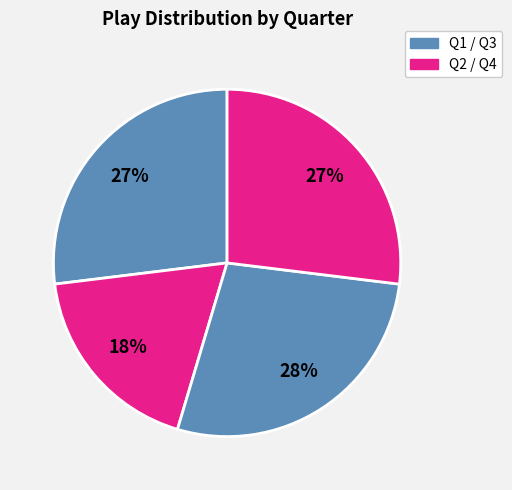

How many slices are in this pie chart?

4